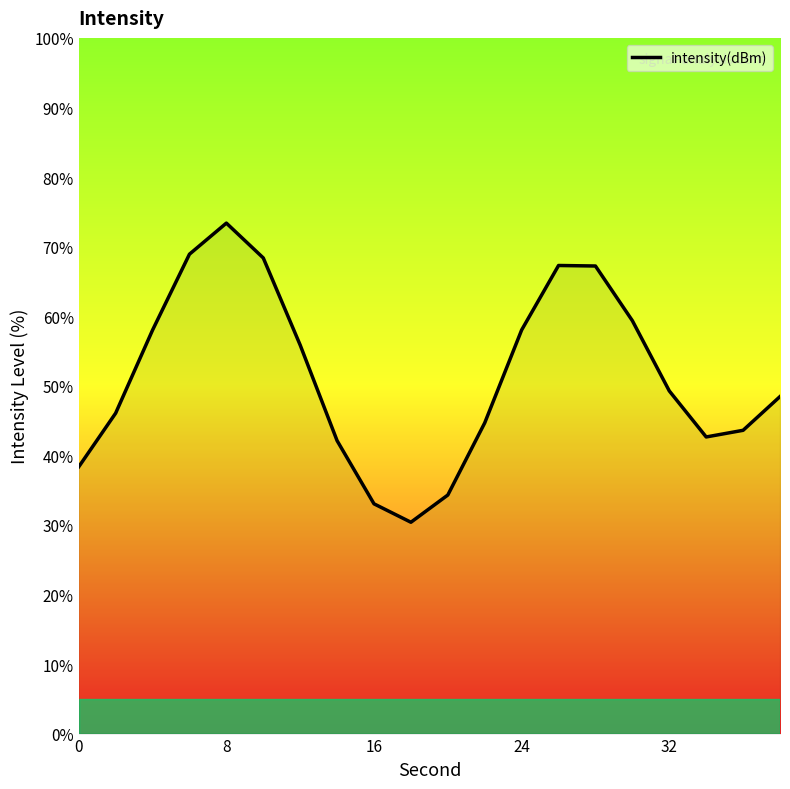

What is the maximum value shown in the chart?

73.4